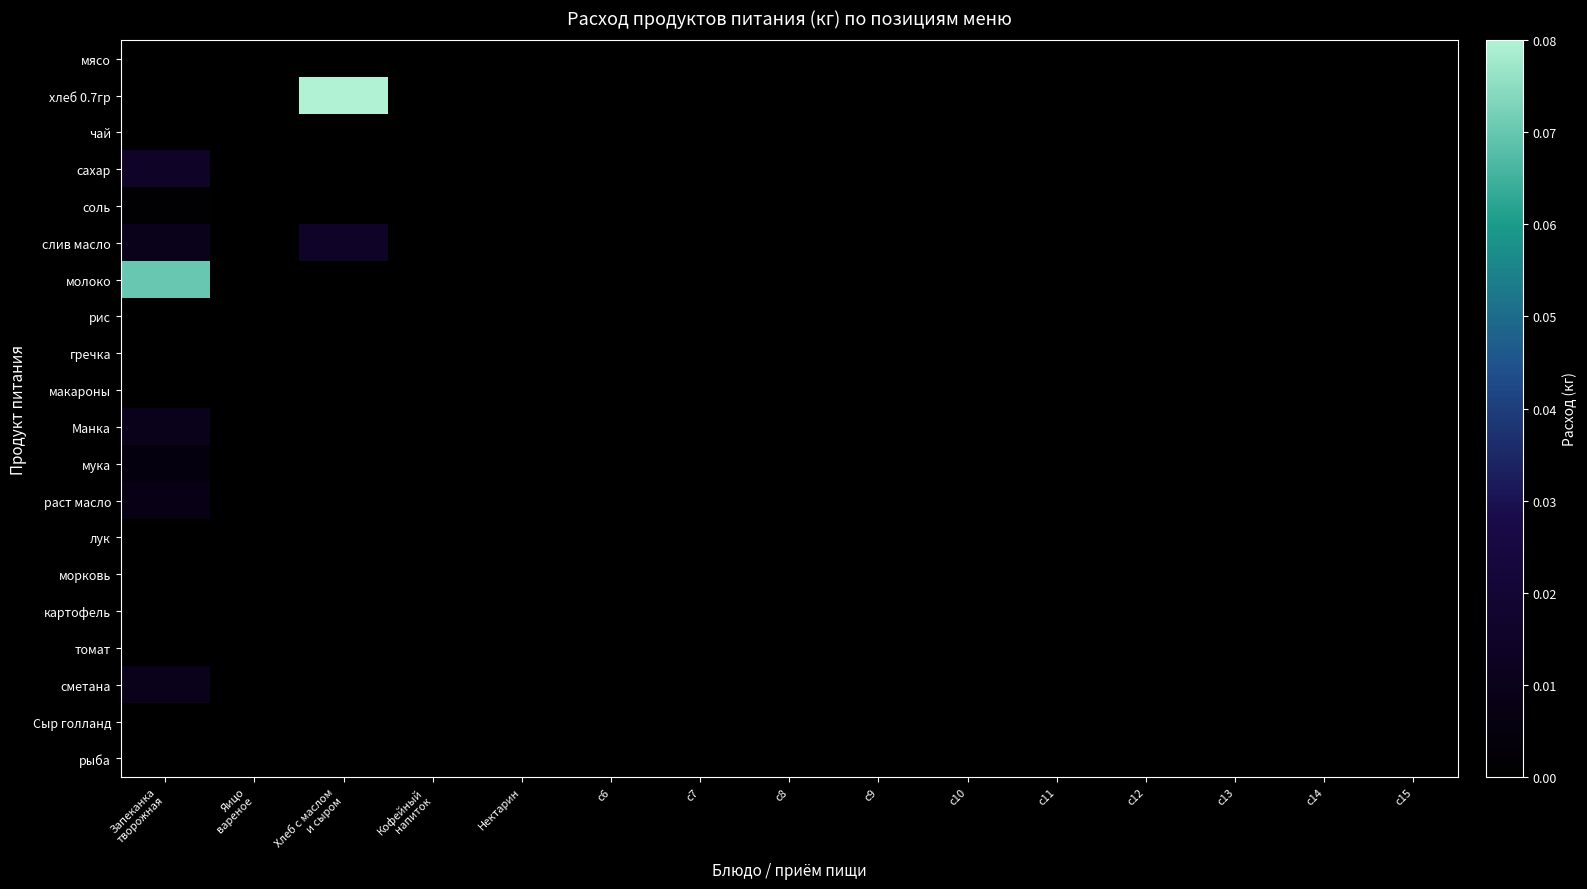

Reading left to right, transcribe all the data shown in this chart.

мясо: Запеканка
творожная=0.0	Яицо
вареное=0.0	Хлеб с маслом
и сыром=0.0	Кофейный
напиток=0.0	Нектарин=0.0	c6=0.0	c7=0.0	c8=0.0	c9=0.0	c10=0.0	c11=0.0	c12=0.0	c13=0.0	c14=0.0	c15=0.0
хлеб 0.7гр: Запеканка
творожная=0.0	Яицо
вареное=0.0	Хлеб с маслом
и сыром=0.1	Кофейный
напиток=0.0	Нектарин=0.0	c6=0.0	c7=0.0	c8=0.0	c9=0.0	c10=0.0	c11=0.0	c12=0.0	c13=0.0	c14=0.0	c15=0.0
чай: Запеканка
творожная=0.0	Яицо
вареное=0.0	Хлеб с маслом
и сыром=0.0	Кофейный
напиток=0.0	Нектарин=0.0	c6=0.0	c7=0.0	c8=0.0	c9=0.0	c10=0.0	c11=0.0	c12=0.0	c13=0.0	c14=0.0	c15=0.0
сахар: Запеканка
творожная=0.0	Яицо
вареное=0.0	Хлеб с маслом
и сыром=0.0	Кофейный
напиток=0.0	Нектарин=0.0	c6=0.0	c7=0.0	c8=0.0	c9=0.0	c10=0.0	c11=0.0	c12=0.0	c13=0.0	c14=0.0	c15=0.0
соль: Запеканка
творожная=0.0	Яицо
вареное=0.0	Хлеб с маслом
и сыром=0.0	Кофейный
напиток=0.0	Нектарин=0.0	c6=0.0	c7=0.0	c8=0.0	c9=0.0	c10=0.0	c11=0.0	c12=0.0	c13=0.0	c14=0.0	c15=0.0
слив масло: Запеканка
творожная=0.0	Яицо
вареное=0.0	Хлеб с маслом
и сыром=0.0	Кофейный
напиток=0.0	Нектарин=0.0	c6=0.0	c7=0.0	c8=0.0	c9=0.0	c10=0.0	c11=0.0	c12=0.0	c13=0.0	c14=0.0	c15=0.0
молоко: Запеканка
творожная=0.1	Яицо
вареное=0.0	Хлеб с маслом
и сыром=0.0	Кофейный
напиток=0.0	Нектарин=0.0	c6=0.0	c7=0.0	c8=0.0	c9=0.0	c10=0.0	c11=0.0	c12=0.0	c13=0.0	c14=0.0	c15=0.0
рис: Запеканка
творожная=0.0	Яицо
вареное=0.0	Хлеб с маслом
и сыром=0.0	Кофейный
напиток=0.0	Нектарин=0.0	c6=0.0	c7=0.0	c8=0.0	c9=0.0	c10=0.0	c11=0.0	c12=0.0	c13=0.0	c14=0.0	c15=0.0
гречка: Запеканка
творожная=0.0	Яицо
вареное=0.0	Хлеб с маслом
и сыром=0.0	Кофейный
напиток=0.0	Нектарин=0.0	c6=0.0	c7=0.0	c8=0.0	c9=0.0	c10=0.0	c11=0.0	c12=0.0	c13=0.0	c14=0.0	c15=0.0
макароны: Запеканка
творожная=0.0	Яицо
вареное=0.0	Хлеб с маслом
и сыром=0.0	Кофейный
напиток=0.0	Нектарин=0.0	c6=0.0	c7=0.0	c8=0.0	c9=0.0	c10=0.0	c11=0.0	c12=0.0	c13=0.0	c14=0.0	c15=0.0
Манка: Запеканка
творожная=0.0	Яицо
вареное=0.0	Хлеб с маслом
и сыром=0.0	Кофейный
напиток=0.0	Нектарин=0.0	c6=0.0	c7=0.0	c8=0.0	c9=0.0	c10=0.0	c11=0.0	c12=0.0	c13=0.0	c14=0.0	c15=0.0
мука: Запеканка
творожная=0.0	Яицо
вареное=0.0	Хлеб с маслом
и сыром=0.0	Кофейный
напиток=0.0	Нектарин=0.0	c6=0.0	c7=0.0	c8=0.0	c9=0.0	c10=0.0	c11=0.0	c12=0.0	c13=0.0	c14=0.0	c15=0.0
раст масло: Запеканка
творожная=0.0	Яицо
вареное=0.0	Хлеб с маслом
и сыром=0.0	Кофейный
напиток=0.0	Нектарин=0.0	c6=0.0	c7=0.0	c8=0.0	c9=0.0	c10=0.0	c11=0.0	c12=0.0	c13=0.0	c14=0.0	c15=0.0
лук: Запеканка
творожная=0.0	Яицо
вареное=0.0	Хлеб с маслом
и сыром=0.0	Кофейный
напиток=0.0	Нектарин=0.0	c6=0.0	c7=0.0	c8=0.0	c9=0.0	c10=0.0	c11=0.0	c12=0.0	c13=0.0	c14=0.0	c15=0.0
морковь: Запеканка
творожная=0.0	Яицо
вареное=0.0	Хлеб с маслом
и сыром=0.0	Кофейный
напиток=0.0	Нектарин=0.0	c6=0.0	c7=0.0	c8=0.0	c9=0.0	c10=0.0	c11=0.0	c12=0.0	c13=0.0	c14=0.0	c15=0.0
картофель: Запеканка
творожная=0.0	Яицо
вареное=0.0	Хлеб с маслом
и сыром=0.0	Кофейный
напиток=0.0	Нектарин=0.0	c6=0.0	c7=0.0	c8=0.0	c9=0.0	c10=0.0	c11=0.0	c12=0.0	c13=0.0	c14=0.0	c15=0.0
томат: Запеканка
творожная=0.0	Яицо
вареное=0.0	Хлеб с маслом
и сыром=0.0	Кофейный
напиток=0.0	Нектарин=0.0	c6=0.0	c7=0.0	c8=0.0	c9=0.0	c10=0.0	c11=0.0	c12=0.0	c13=0.0	c14=0.0	c15=0.0
сметана: Запеканка
творожная=0.0	Яицо
вареное=0.0	Хлеб с маслом
и сыром=0.0	Кофейный
напиток=0.0	Нектарин=0.0	c6=0.0	c7=0.0	c8=0.0	c9=0.0	c10=0.0	c11=0.0	c12=0.0	c13=0.0	c14=0.0	c15=0.0
Сыр голланд: Запеканка
творожная=0.0	Яицо
вареное=0.0	Хлеб с маслом
и сыром=0.0	Кофейный
напиток=0.0	Нектарин=0.0	c6=0.0	c7=0.0	c8=0.0	c9=0.0	c10=0.0	c11=0.0	c12=0.0	c13=0.0	c14=0.0	c15=0.0
рыба: Запеканка
творожная=0.0	Яицо
вареное=0.0	Хлеб с маслом
и сыром=0.0	Кофейный
напиток=0.0	Нектарин=0.0	c6=0.0	c7=0.0	c8=0.0	c9=0.0	c10=0.0	c11=0.0	c12=0.0	c13=0.0	c14=0.0	c15=0.0